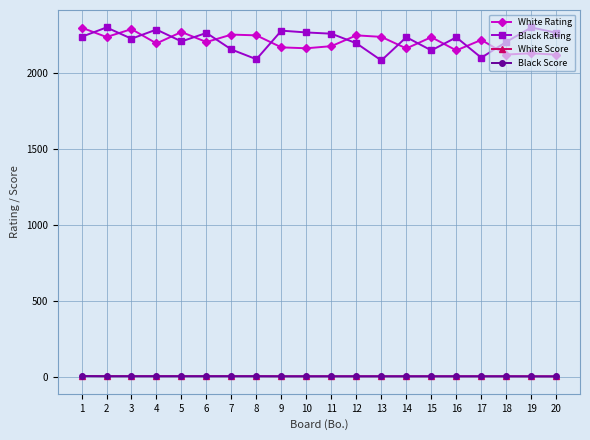

True or false: Black Score has a value of 4.5 at 14.

True